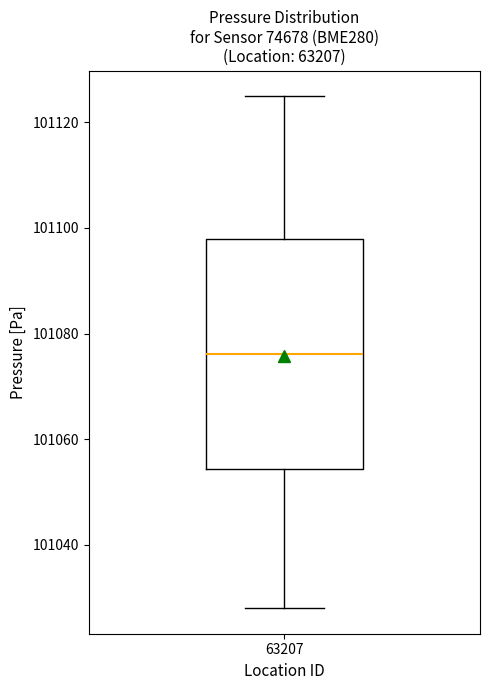

Read this box plot against the y-axis: the position of the median line, the range covered by the box, and the ends of both whiskers. The values are not printed on the chart, so give them approximately, as read against the axis.

median 101076, box 101054 to 101098, whiskers 101028 to 101124